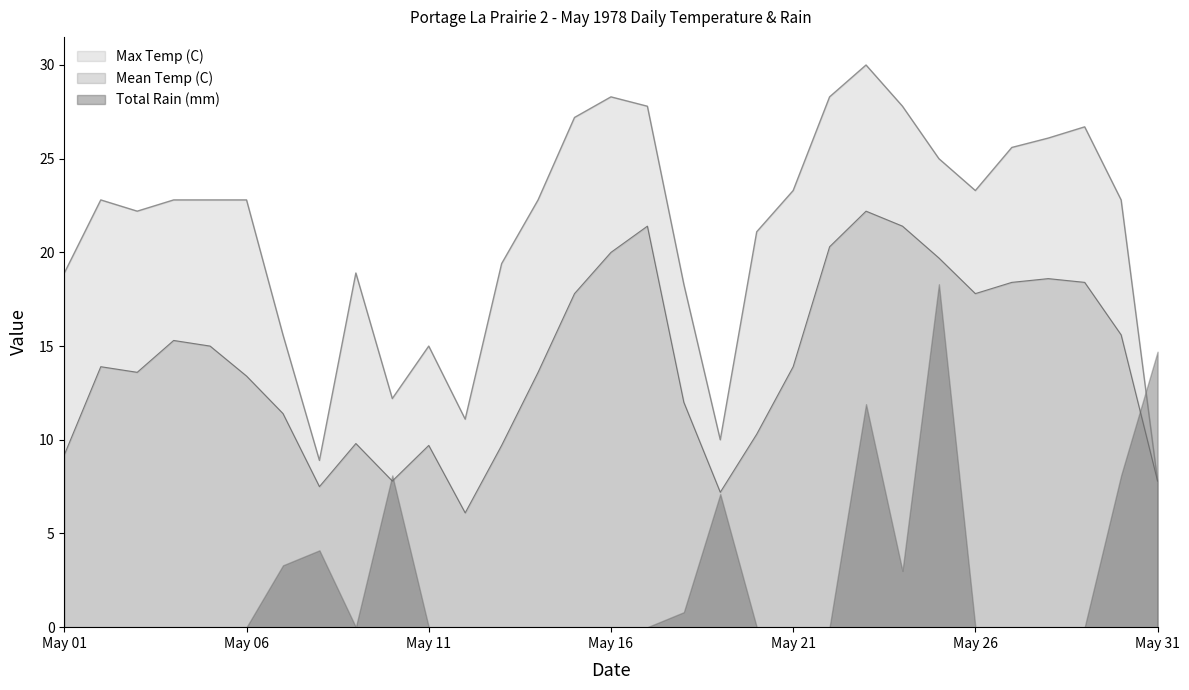

True or false: Mean Temp (C) and Max Temp (C) intersect in this chart.

False